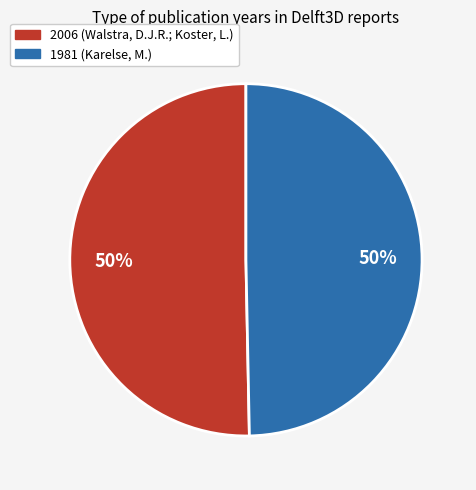

True or false: 1981 (Karelse, M.) accounts for 50% of the total.

True